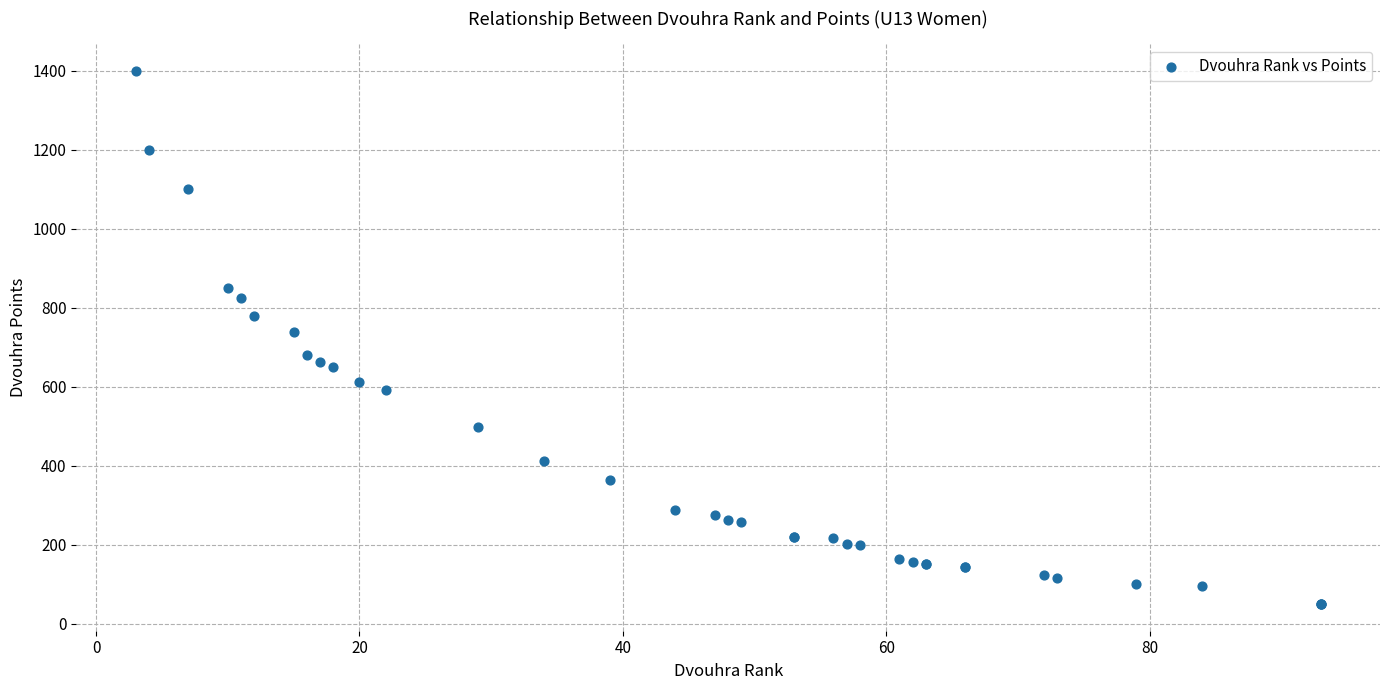

What Y value in the scatter plot is closest to 725?

740